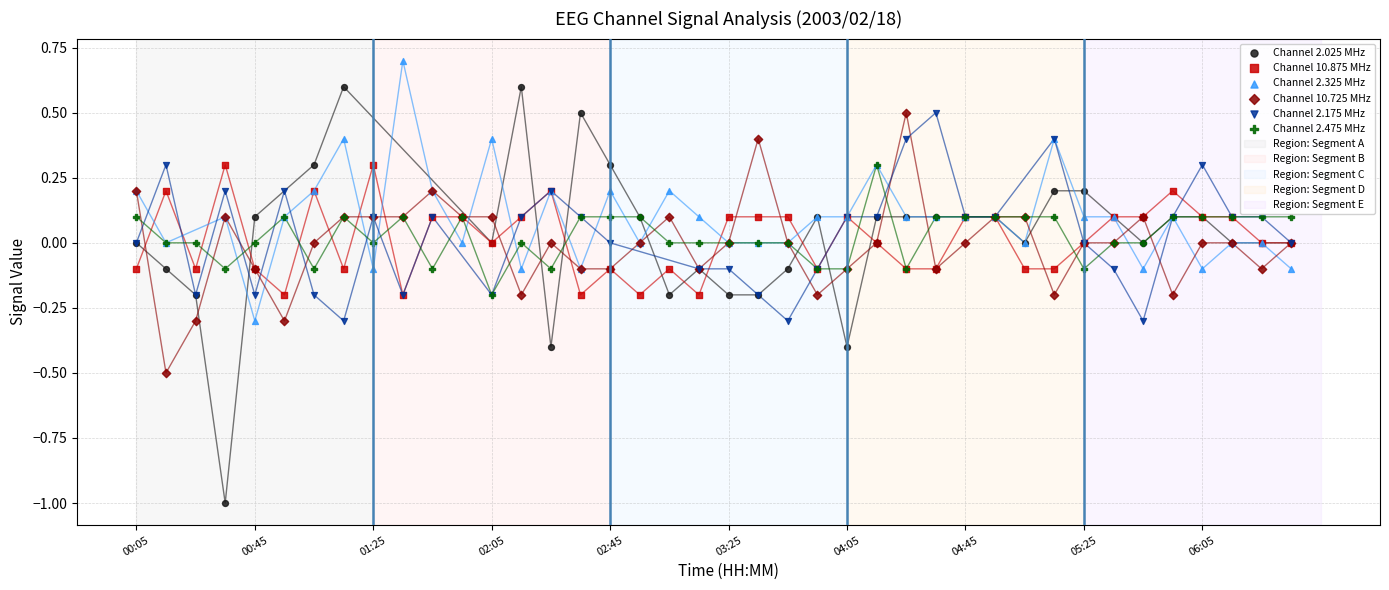

Which series reaches the maximum Y coordinate?

Channel 2.325 MHz